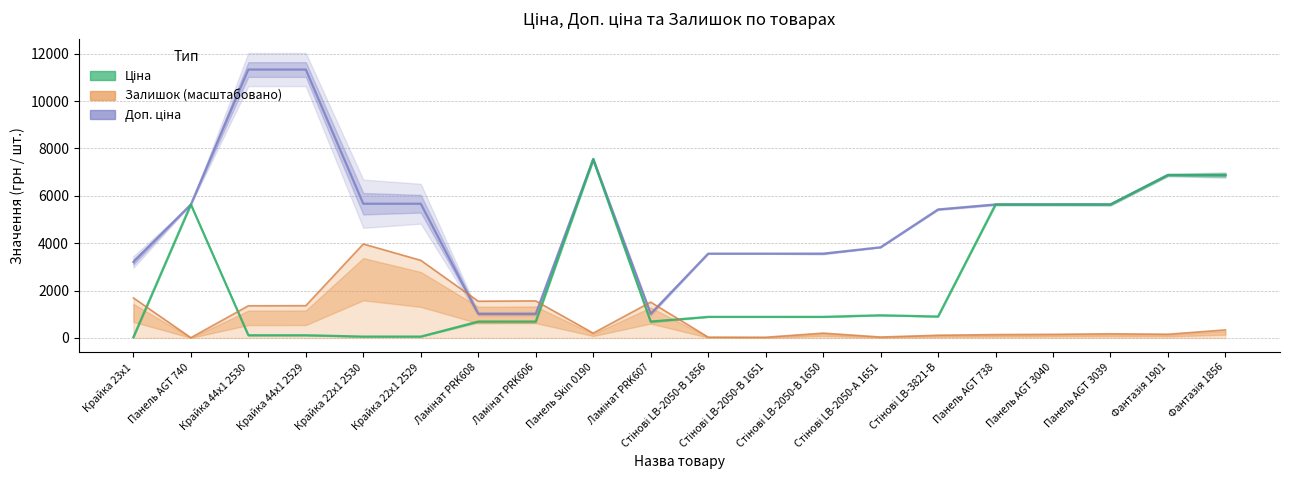

What are all the series names shown in the legend?

Ціна, Доп. ціна, Залишок